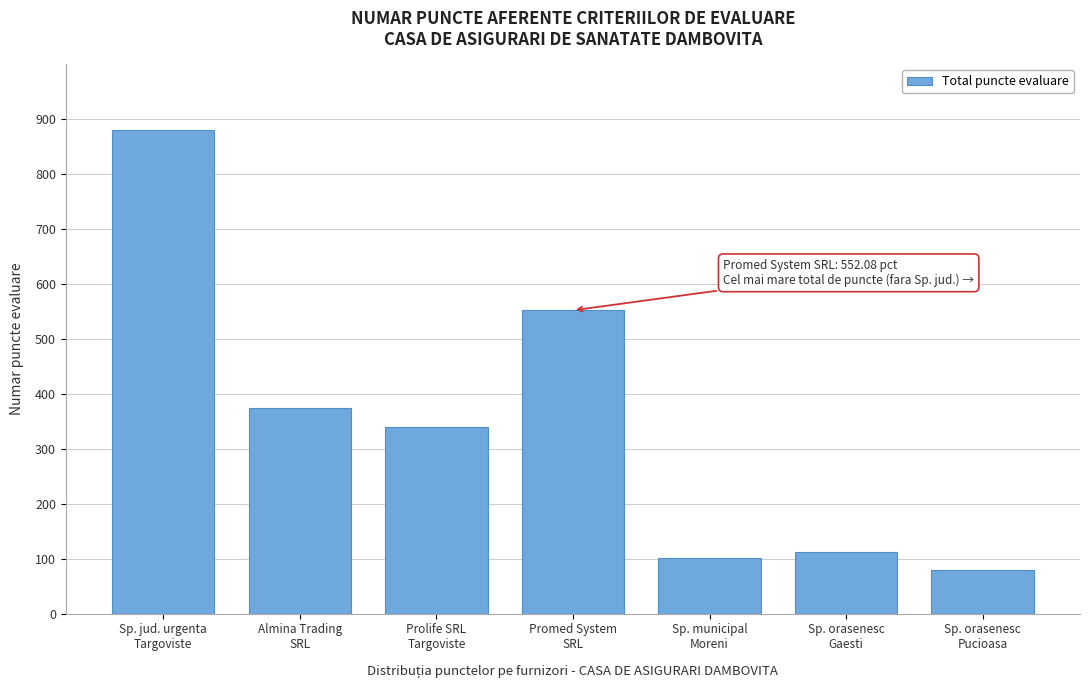

Reading left to right, extract all data points from this chart.

880.4	373.8	340.3	552.1	101.5	111.5	79.0